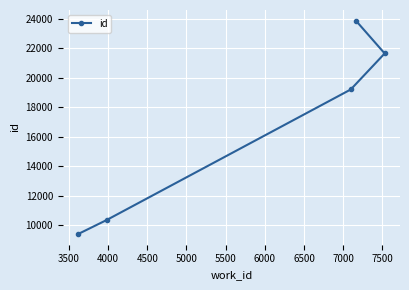

Reading left to right, transcribe all the data shown in this chart.

9394	10342	19197	23863	21640